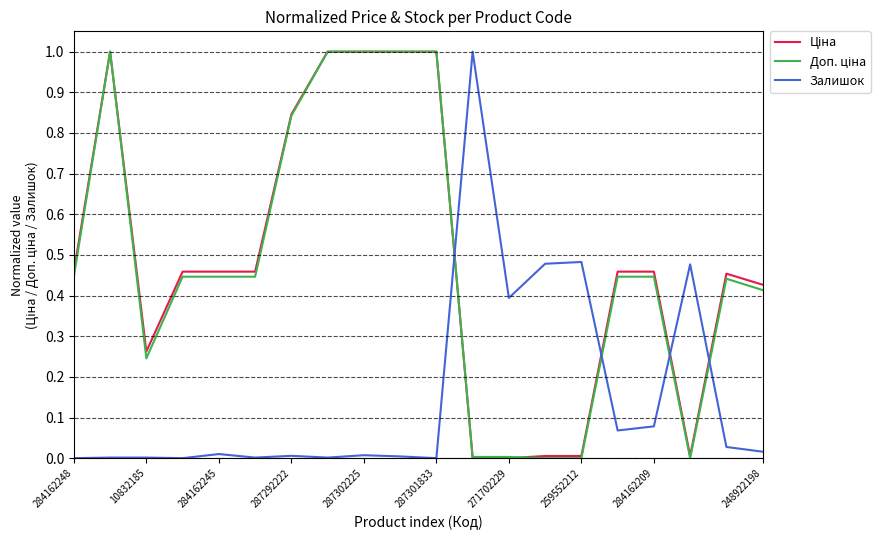

What is the maximum value shown in the chart?

1.0